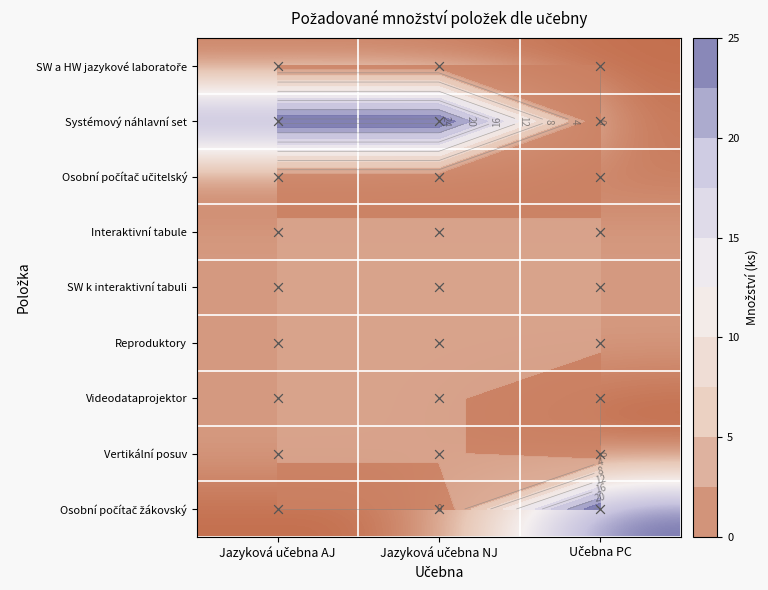

True or false: SW a HW jazykové laboratoře has a value of 0 at Jazyková učebna AJ.

False